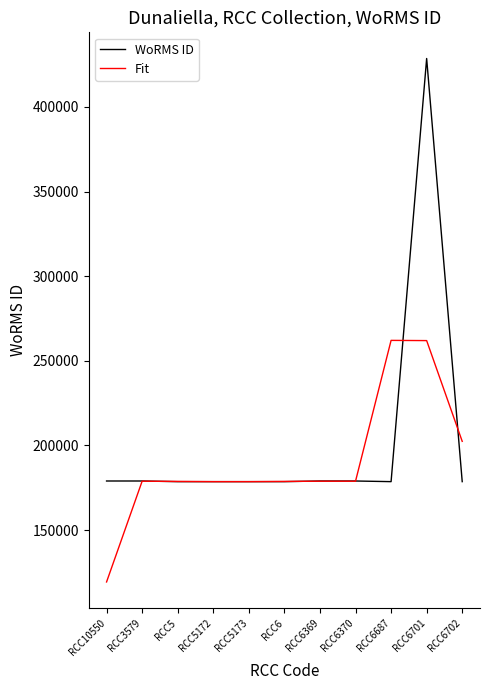

True or false: WoRMS ID and Fit intersect in this chart.

True